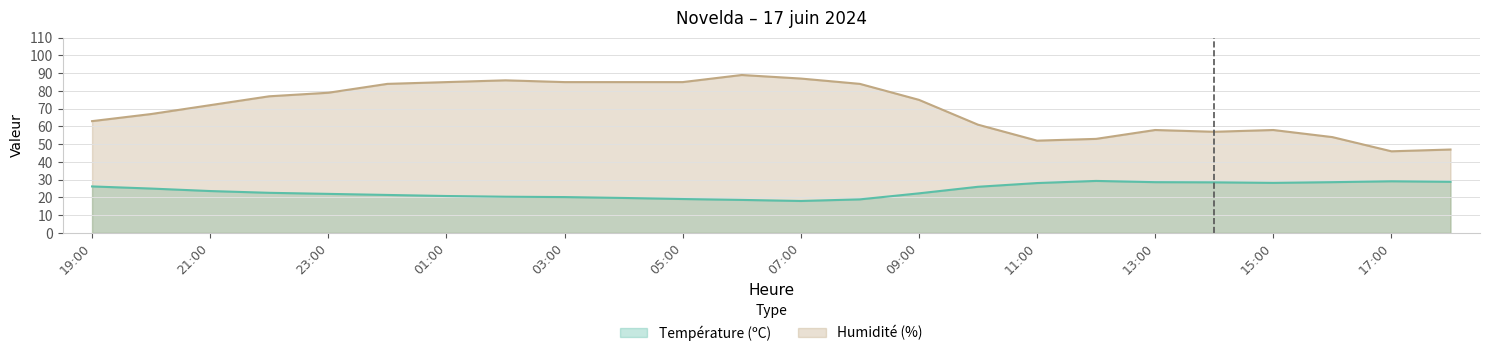

True or false: Humidité (%) and Température (ºC) cross at least once.

False